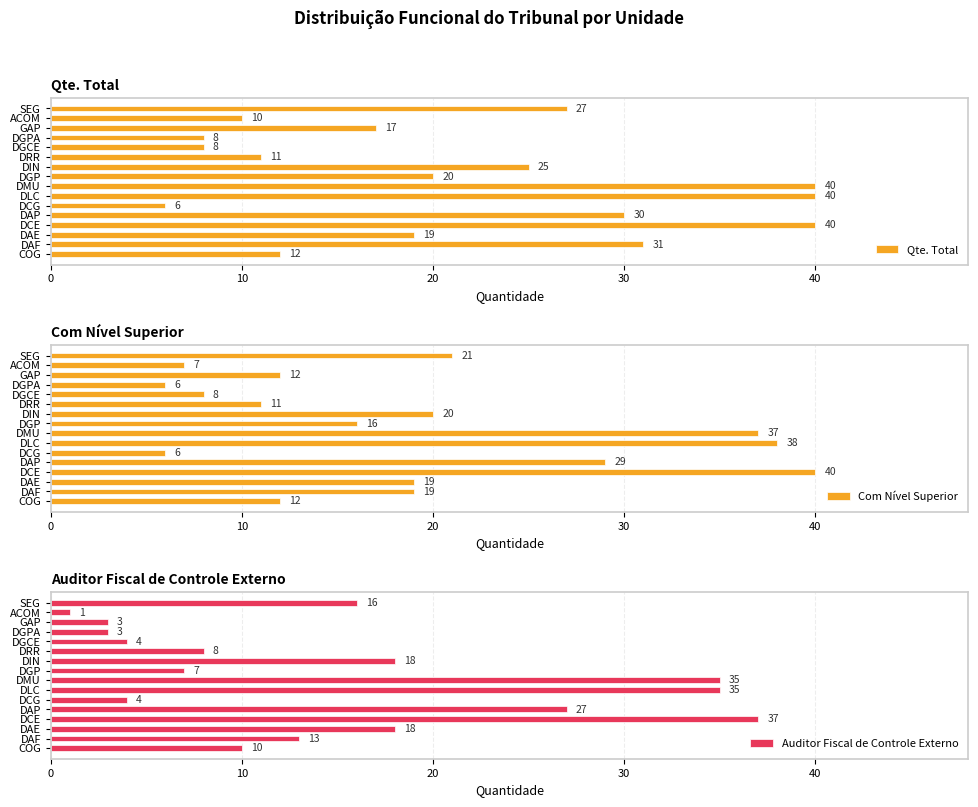

What is the sum of all Com Nível Superior values?

301